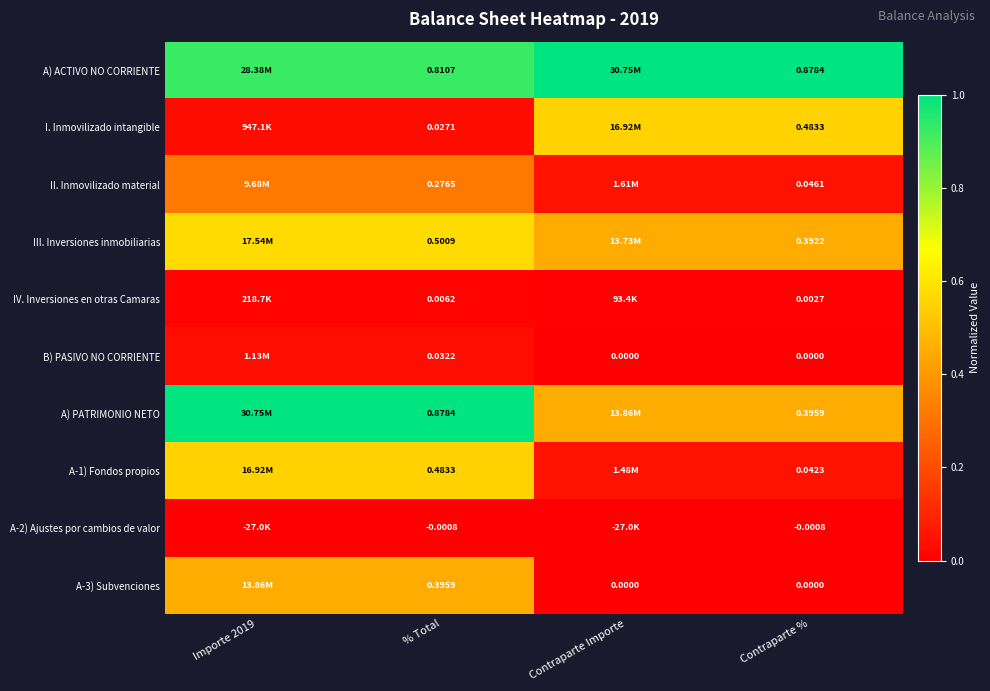

Is the value of A) ACTIVO NO CORRIENTE at % Total greater than the value of IV. Inversiones en otras Camaras at % Total?

Yes